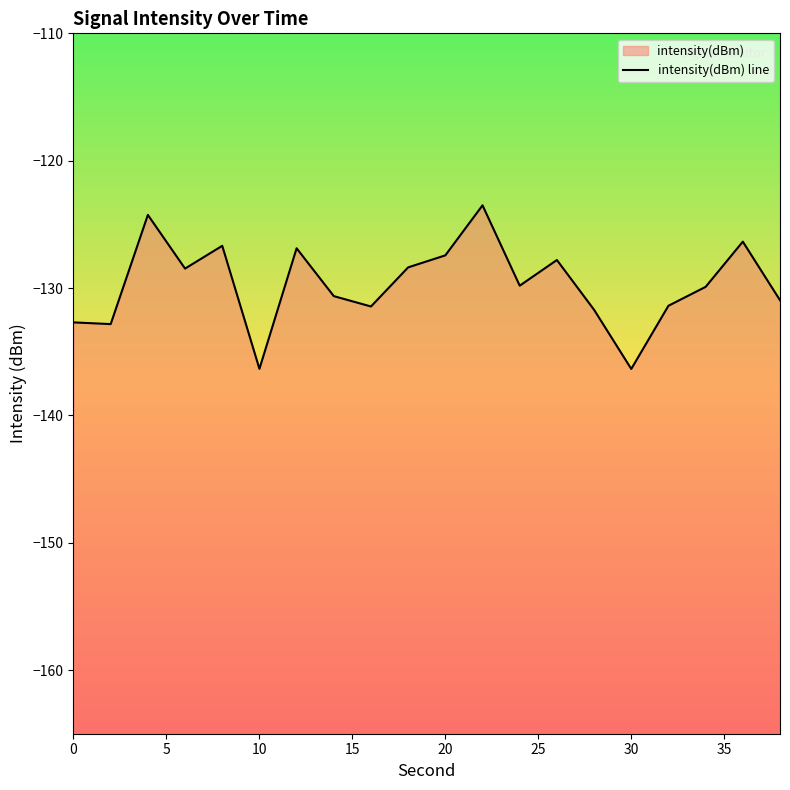

What is the greatest value displayed?

-123.5